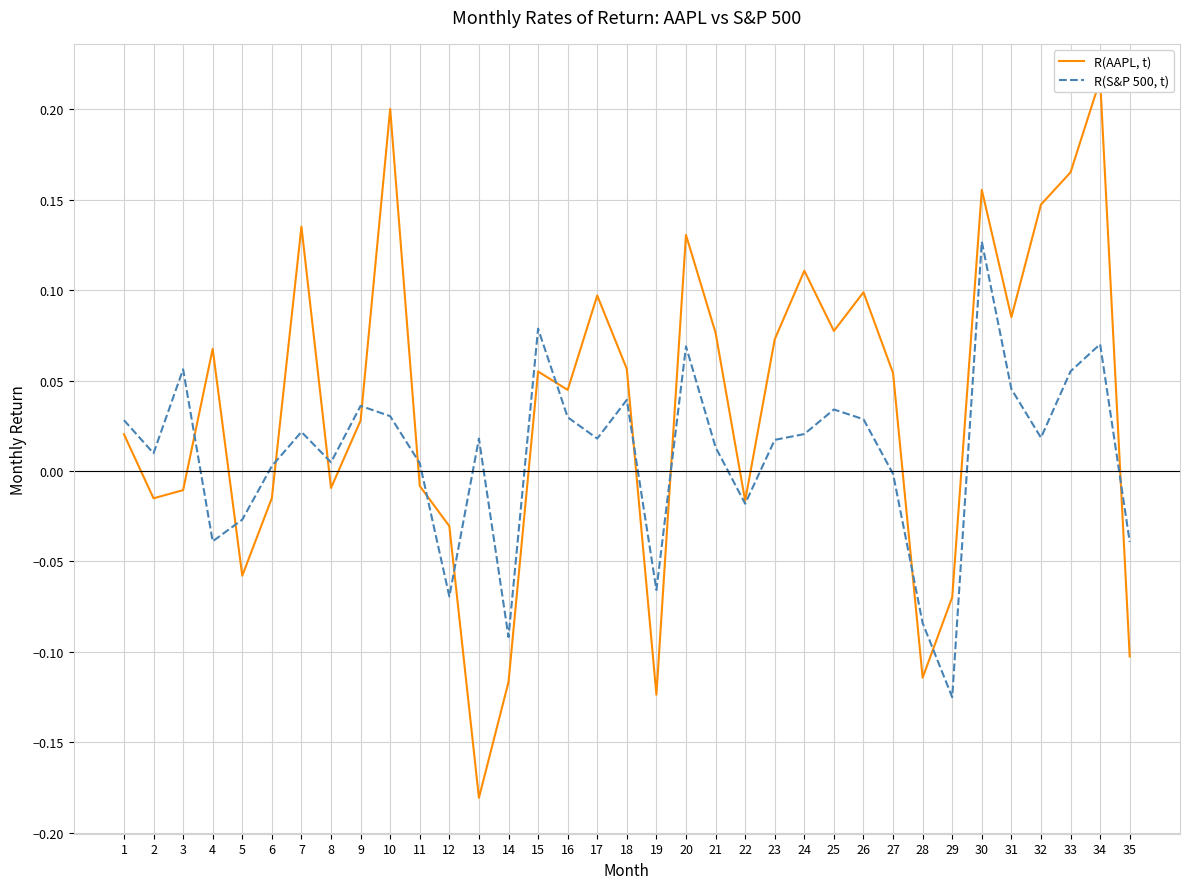

Reading left to right, list all the values displayed in this chart.

R(AAPL, t): 0.0	-0.0	-0.0	0.1	-0.1	-0.0	0.1	-0.0	0.0	0.2	-0.0	-0.0	-0.2	-0.1	0.1	0.0	0.1	0.1	-0.1	0.1	0.1	-0.0	0.1	0.1	0.1	0.1	0.1	-0.1	-0.1	0.2	0.1	0.1	0.2	0.2	-0.1
R(S&P 500, t): 0.0	0.0	0.1	-0.0	-0.0	0.0	0.0	0.0	0.0	0.0	0.0	-0.1	0.0	-0.1	0.1	0.0	0.0	0.0	-0.1	0.1	0.0	-0.0	0.0	0.0	0.0	0.0	-0.0	-0.1	-0.1	0.1	0.0	0.0	0.1	0.1	-0.0